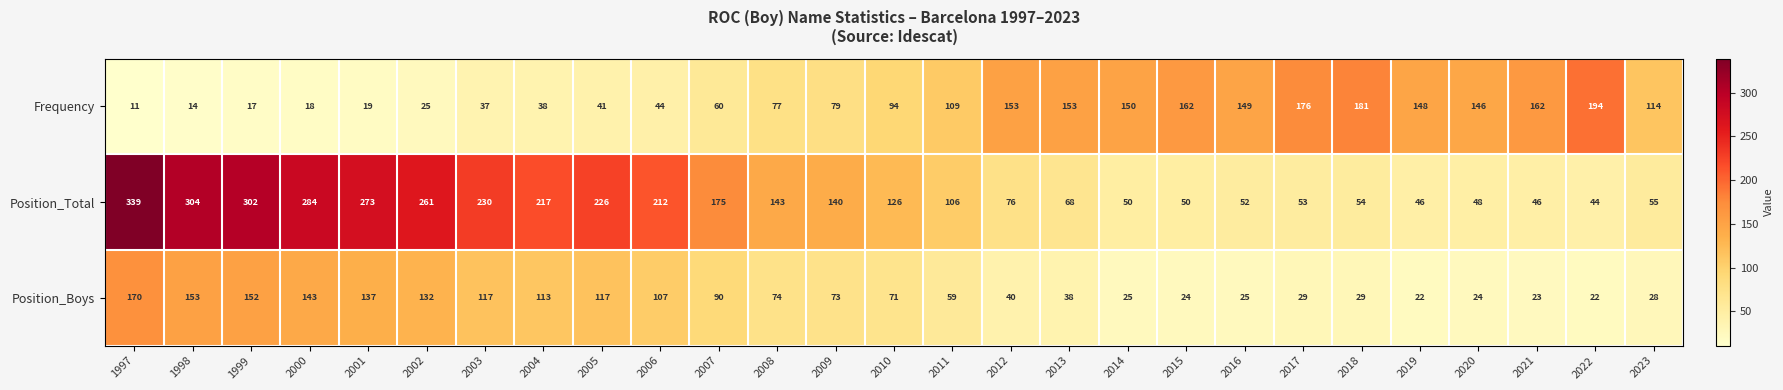

At which category is the sum across all series the highest?

1997